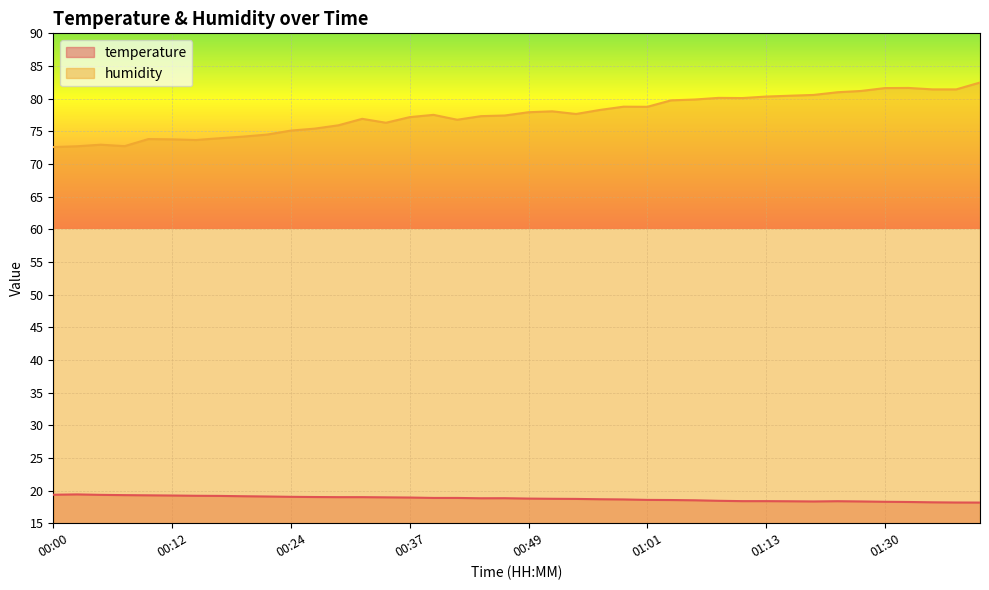

The temperature series shows 18.3 at 01:30. True or false?

True